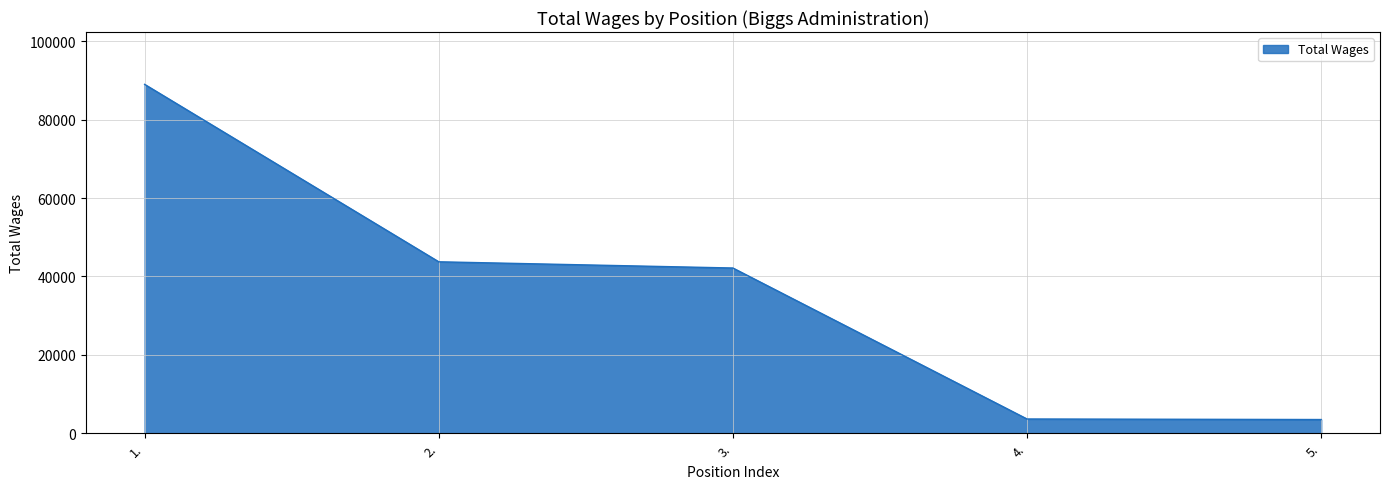

What is the average value?

36396